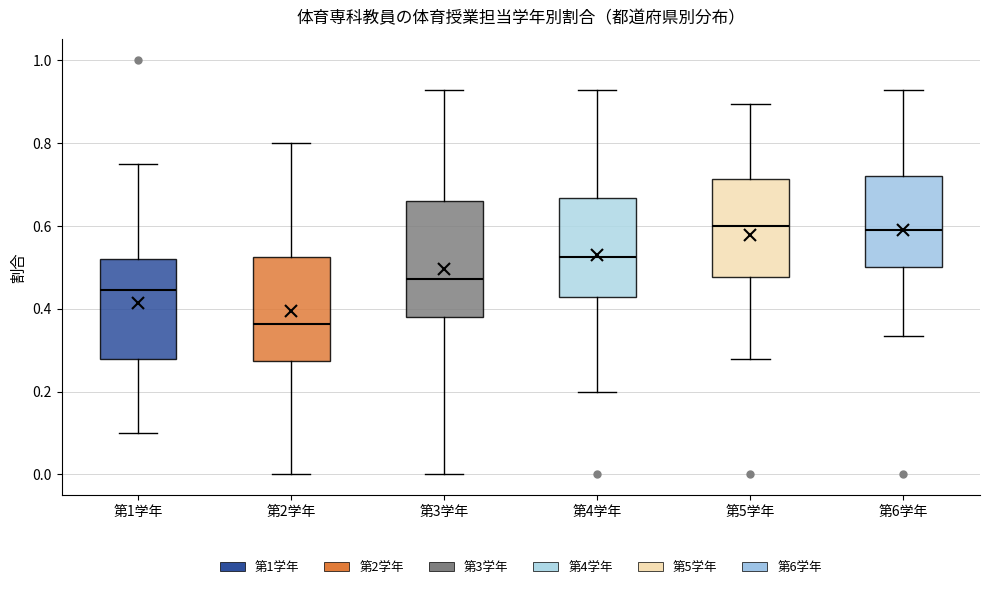

Reading left to right, transcribe this box plot: for each box, give where its median line is, the range the box spans, and where its two whiskers end, as read against the y-axis. The values are not printed on the chart, so give them approximately, as read against the axis.

第1学年: median 0.44, box 0.28 to 0.52, whiskers 0.10 to 0.76
第2学年: median 0.36, box 0.28 to 0.52, whiskers 0.00 to 0.80
第3学年: median 0.48, box 0.38 to 0.66, whiskers 0.00 to 0.92
第4学年: median 0.52, box 0.42 to 0.66, whiskers 0.20 to 0.92
第5学年: median 0.60, box 0.48 to 0.72, whiskers 0.28 to 0.90
第6学年: median 0.60, box 0.50 to 0.72, whiskers 0.34 to 0.92